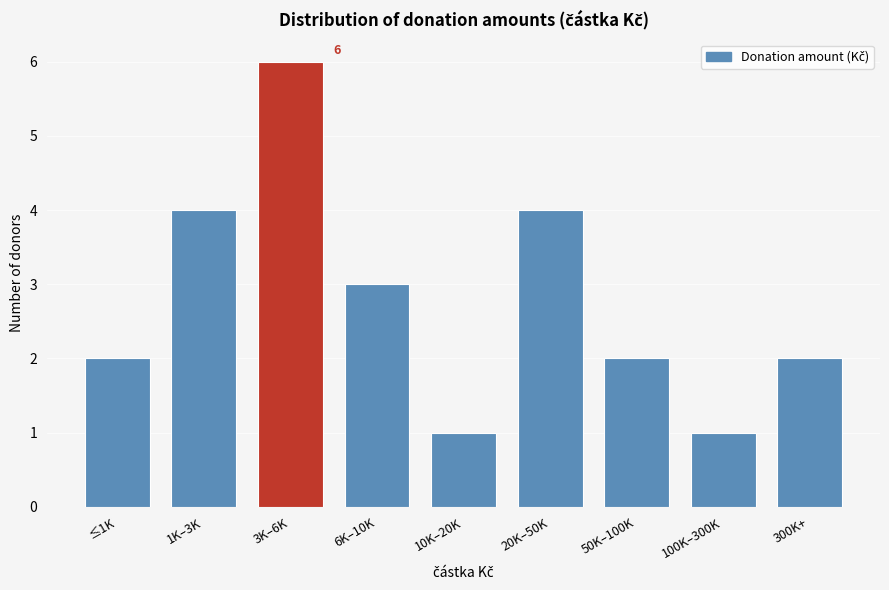

Reading left to right, list all the values displayed in this chart.

2	4	6	3	1	4	2	1	2